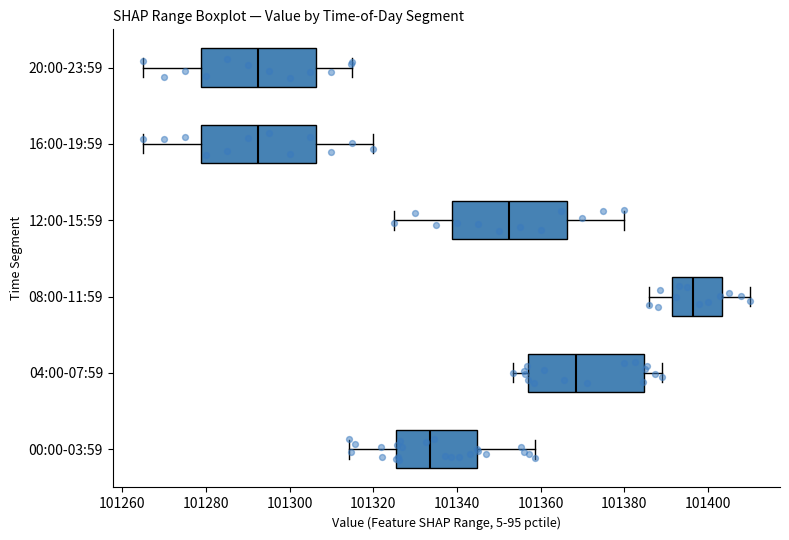

Where does the right whisker of the box for 16:00-19:59 end on the x-axis? The values are not printed on the chart, so give them approximately, as read against the axis.

101320